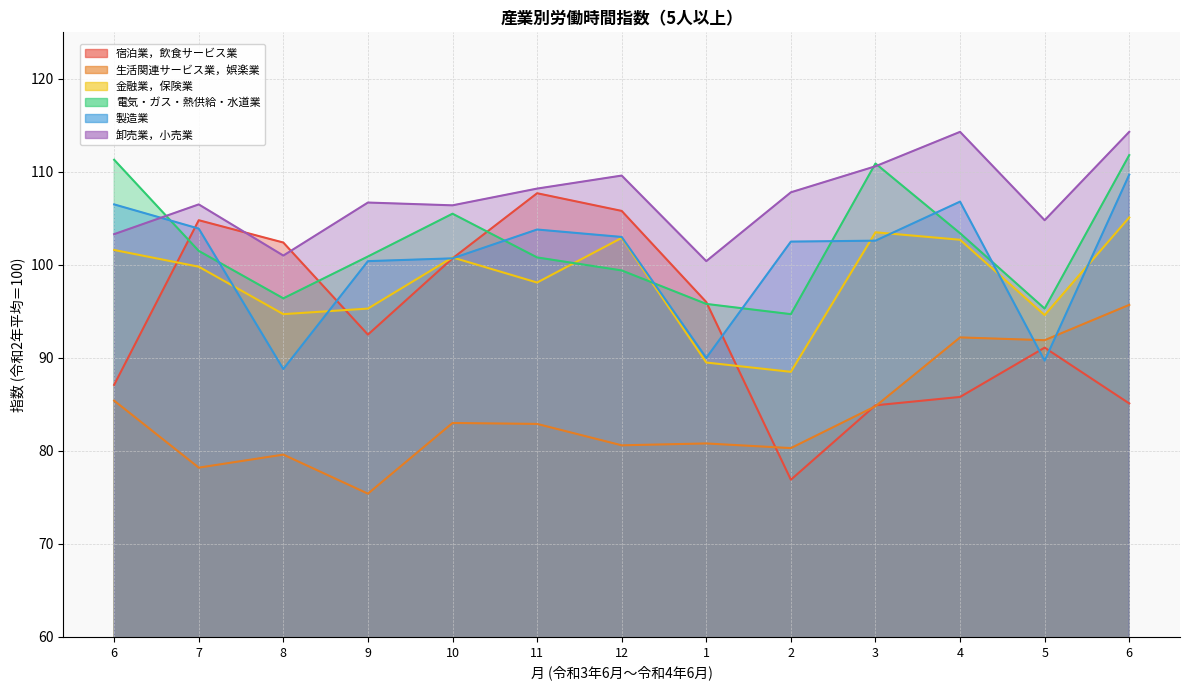

What is the difference between the second highest and minimum values in the 生活関連サービス業，娯楽業 series?

16.8